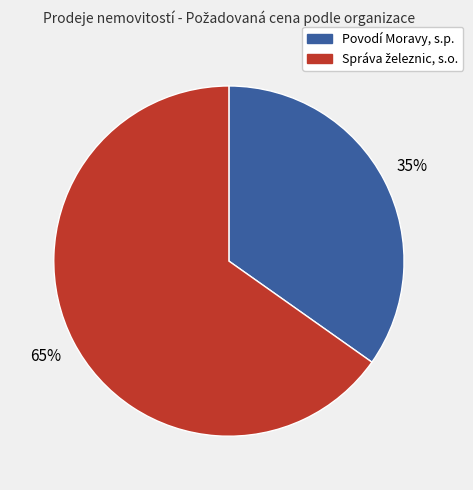

How many segments does this pie chart have?

2